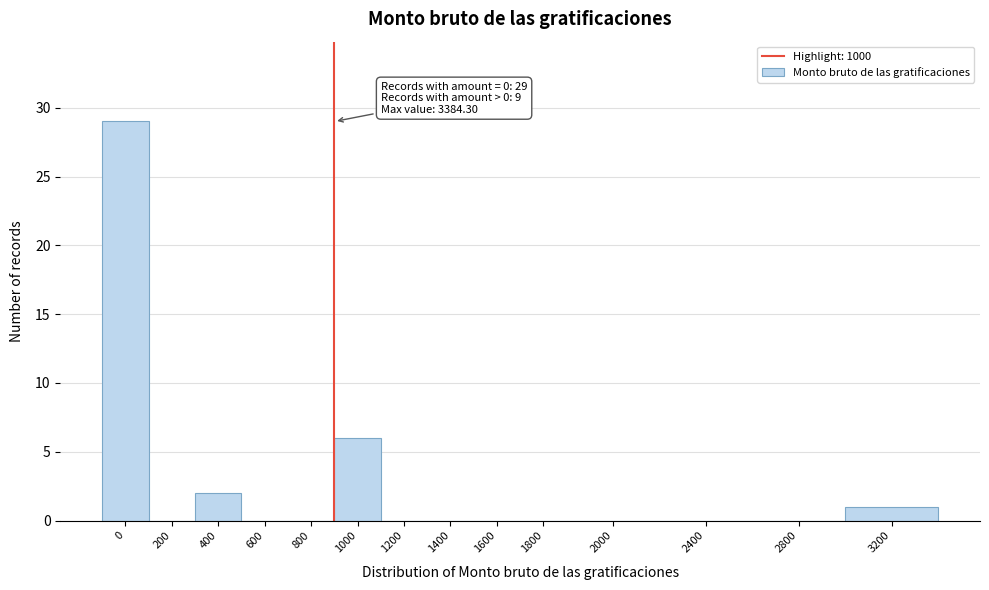

Reading right to left, extract all data points from this chart.

3200=1	2800=0	2400=0	2000=0	1800=0	1600=0	1400=0	1200=0	1000=6	800=0	600=0	400=2	200=0	0=29